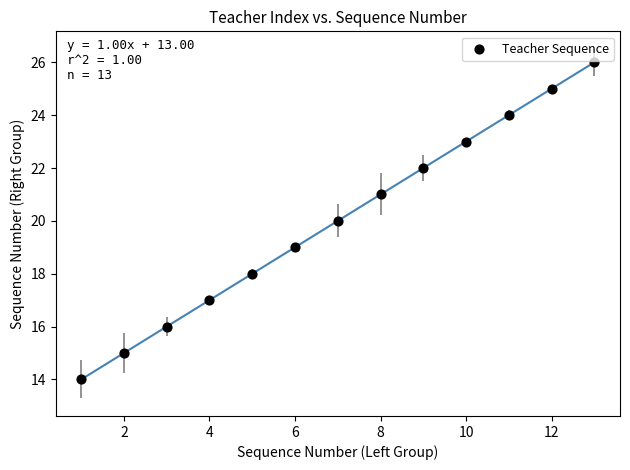

What is the range of Y values (max minus min)?

12